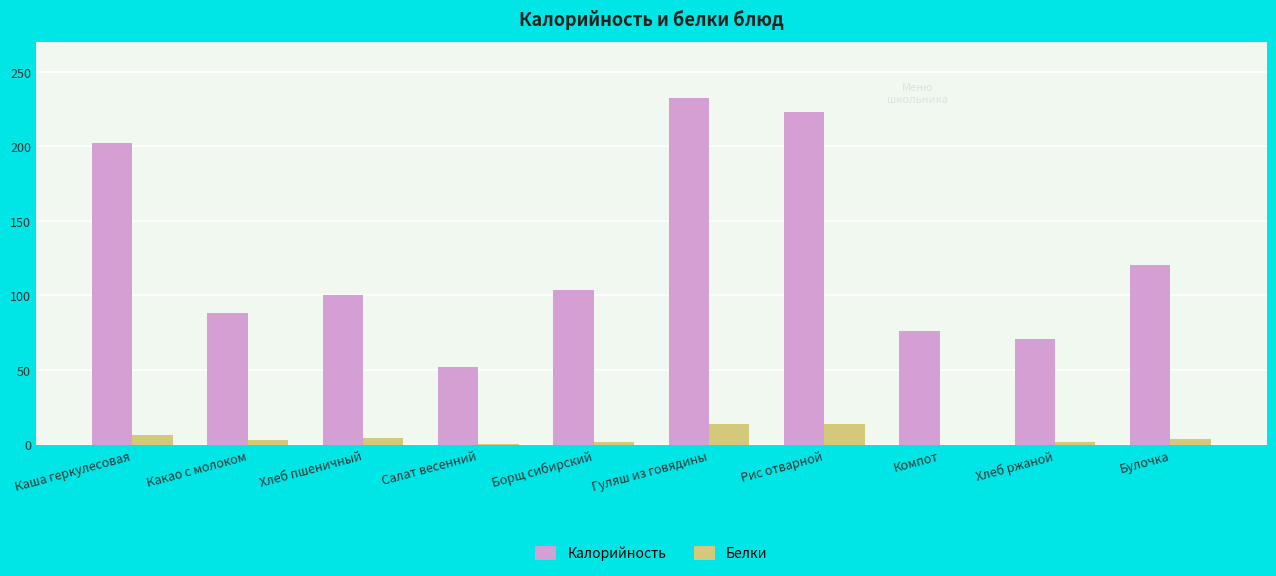

What is the highest value of the Калорийность series?

232.5